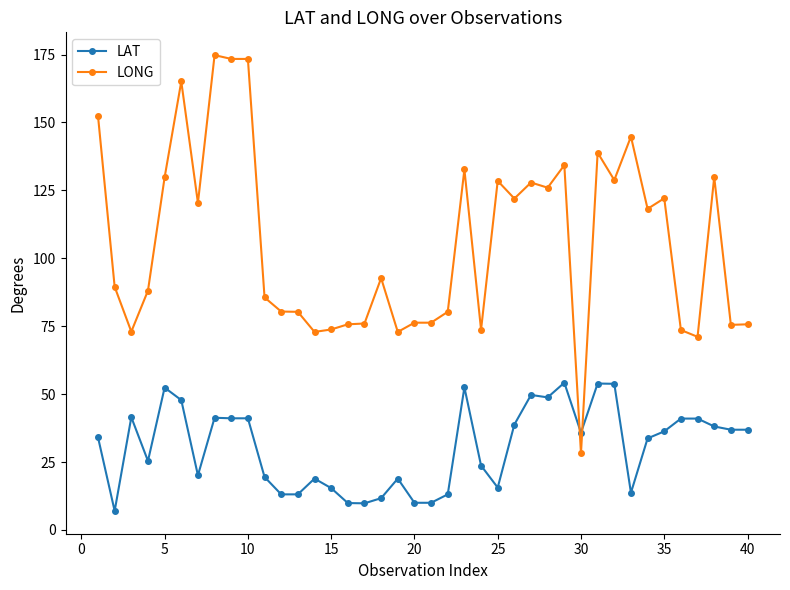

Does the chart display data point markers on the line(s)?

Yes